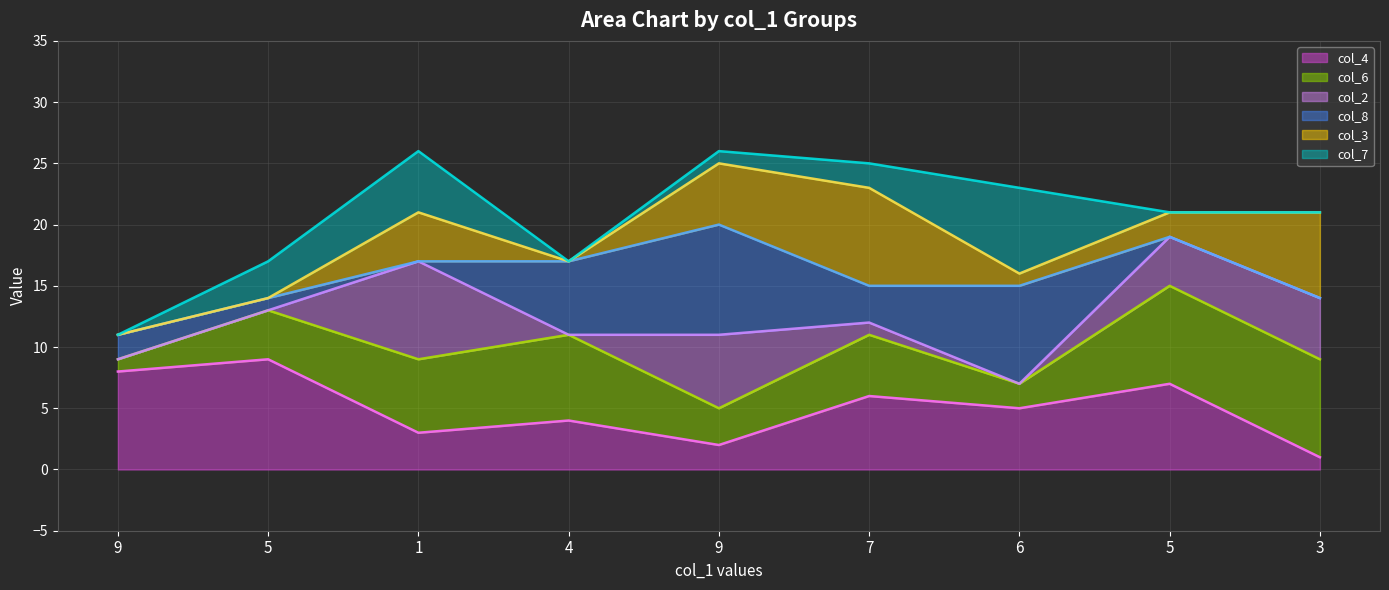

True or false: col_7_line has a value of 29 at 5.

False